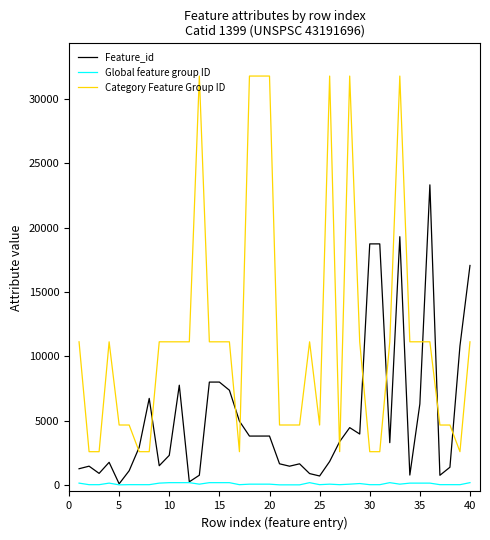

Rank the series by their maximum value, from highest to lowest.

Category Feature Group ID, Feature_id, Global feature group ID